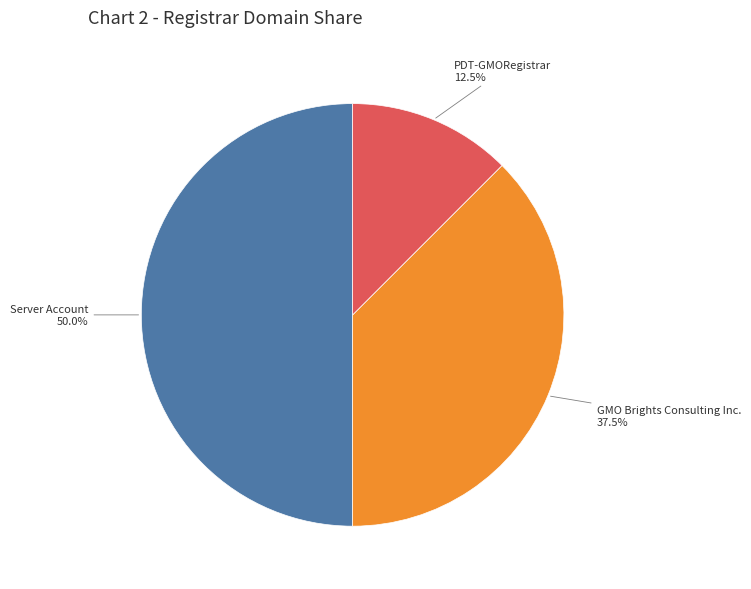

Rank the categories by value from highest to lowest.

Server Account, GMO Brights Consulting Inc., PDT-GMORegistrar